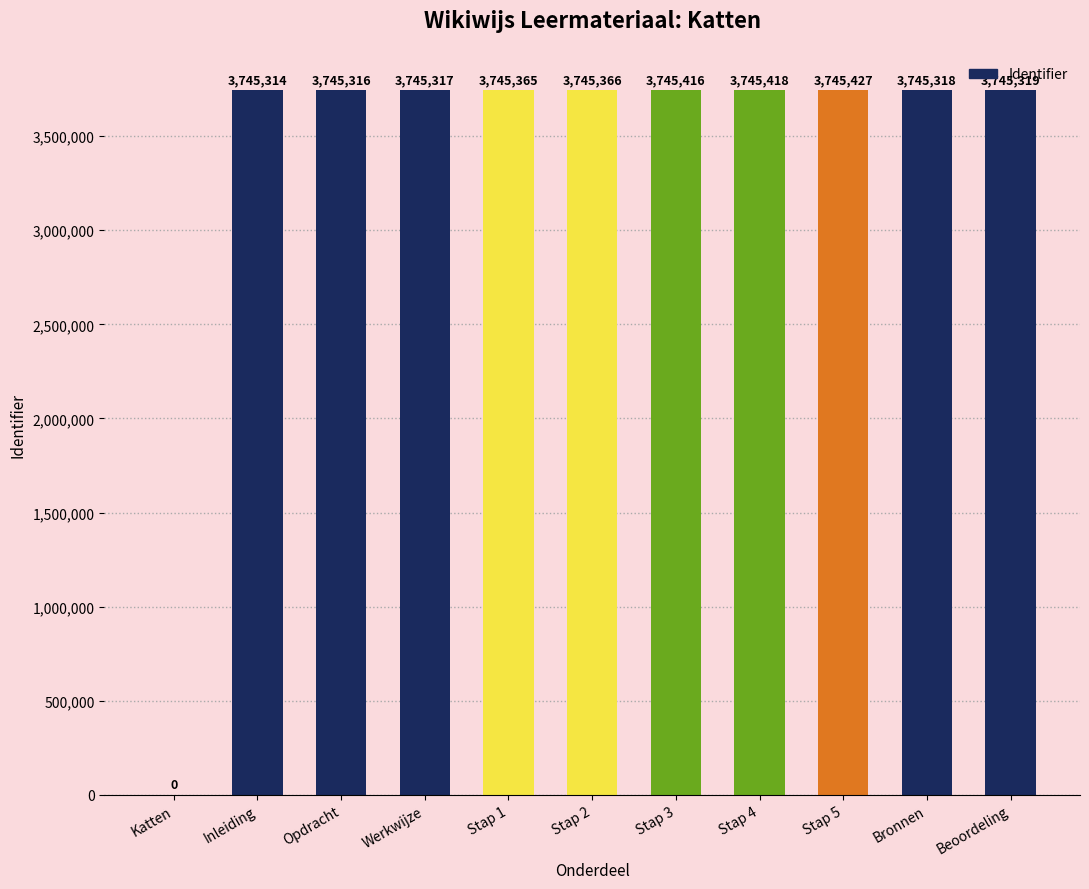

How many categories are shown in the chart?

11